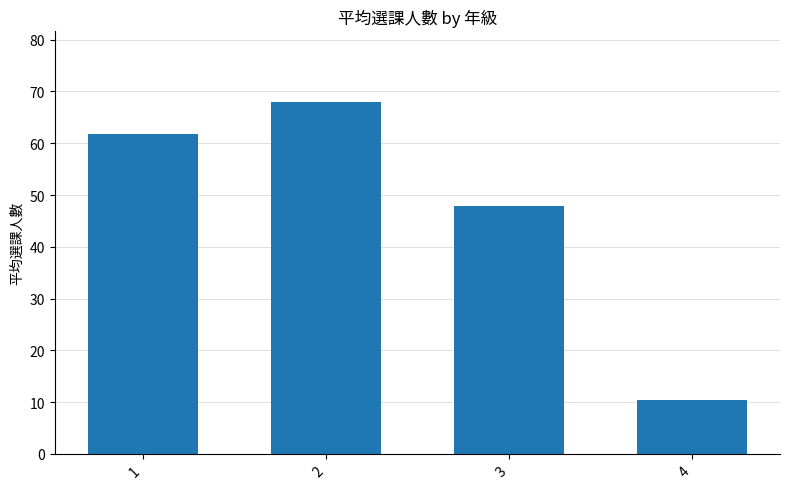

List the labels in order of value, largest first.

2, 1, 3, 4